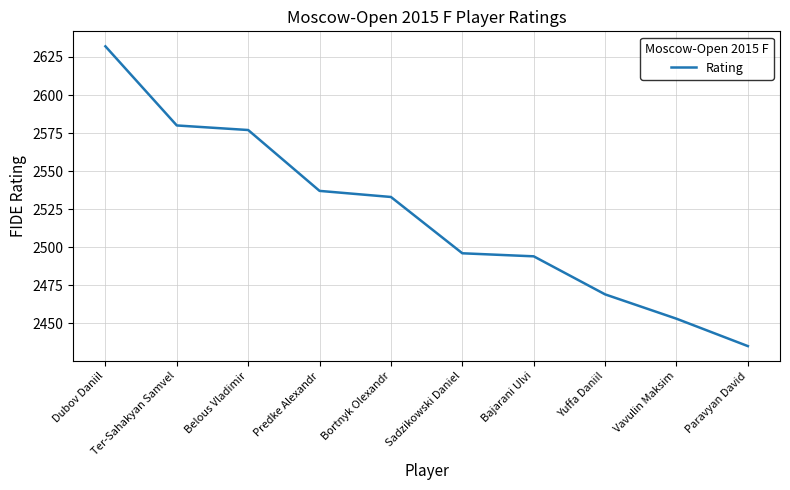

How many lines are shown in the chart?

1